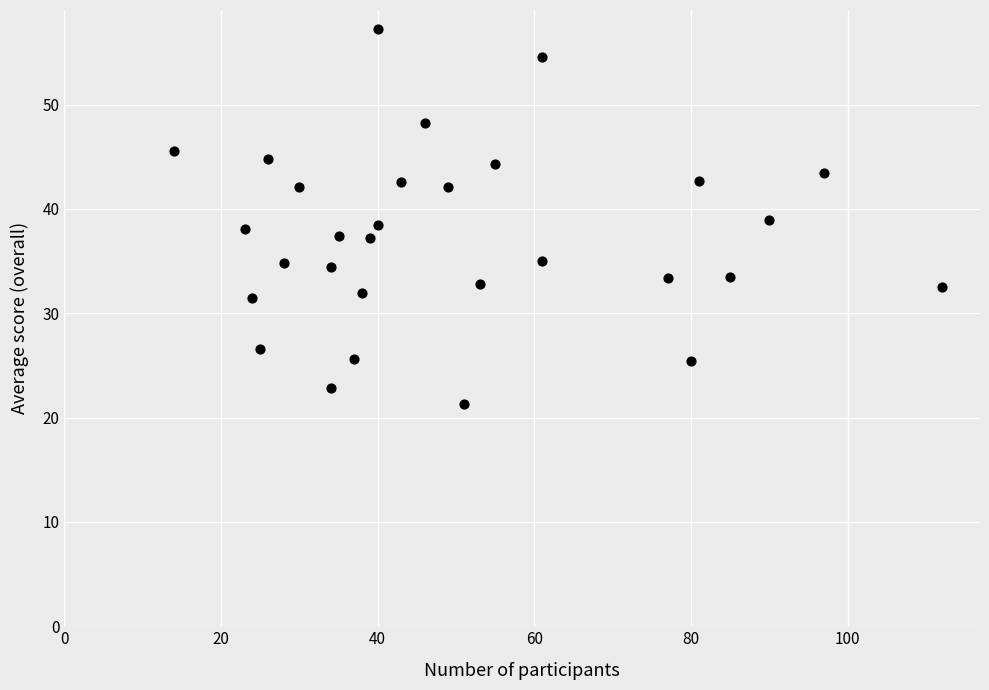

What is the range of X values (max minus min)?

98.0